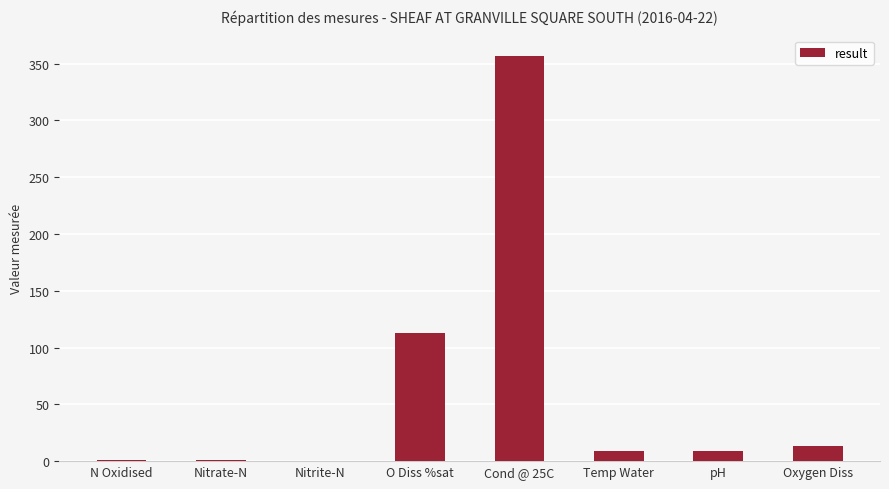

Is it true that the value at Cond @ 25C is 77.1?

False